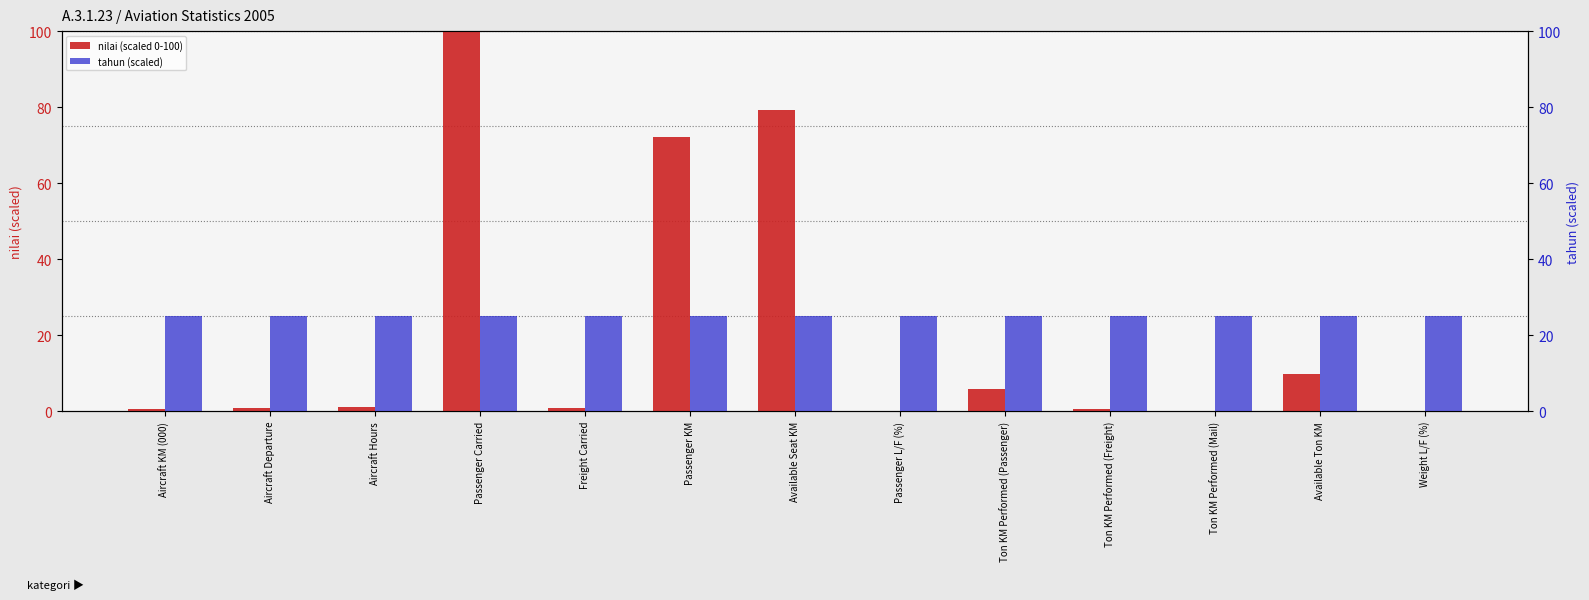

Between Aircraft Hours and Passenger L/F (%), which series saw the biggest shift?

nilai (scaled 0-100)